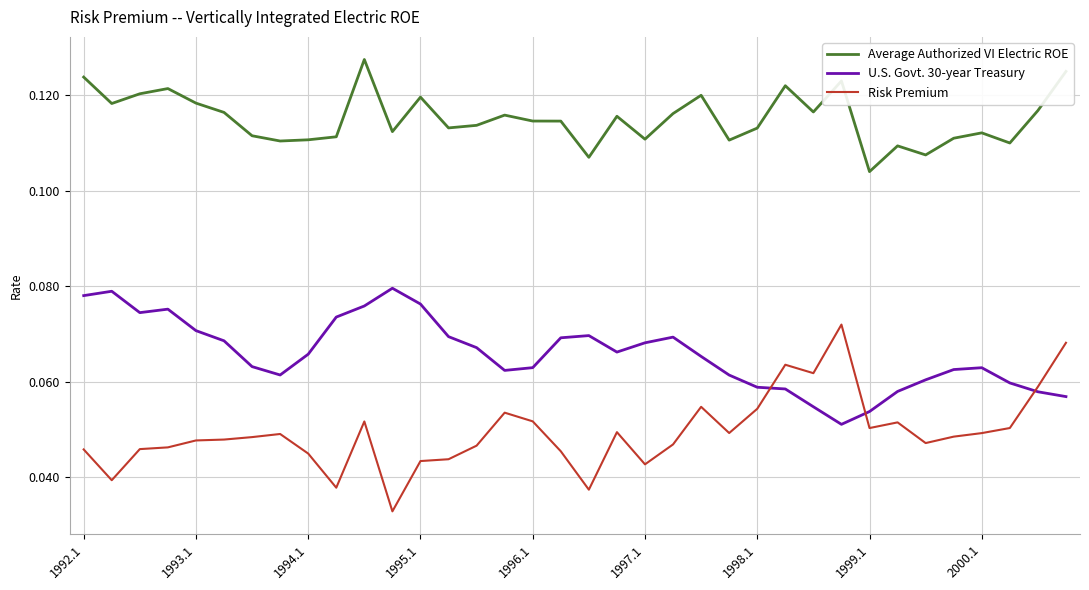

Rank the series by their maximum value, from lowest to highest.

Risk Premium, U.S. Govt. 30-year Treasury, Average Authorized VI Electric ROE